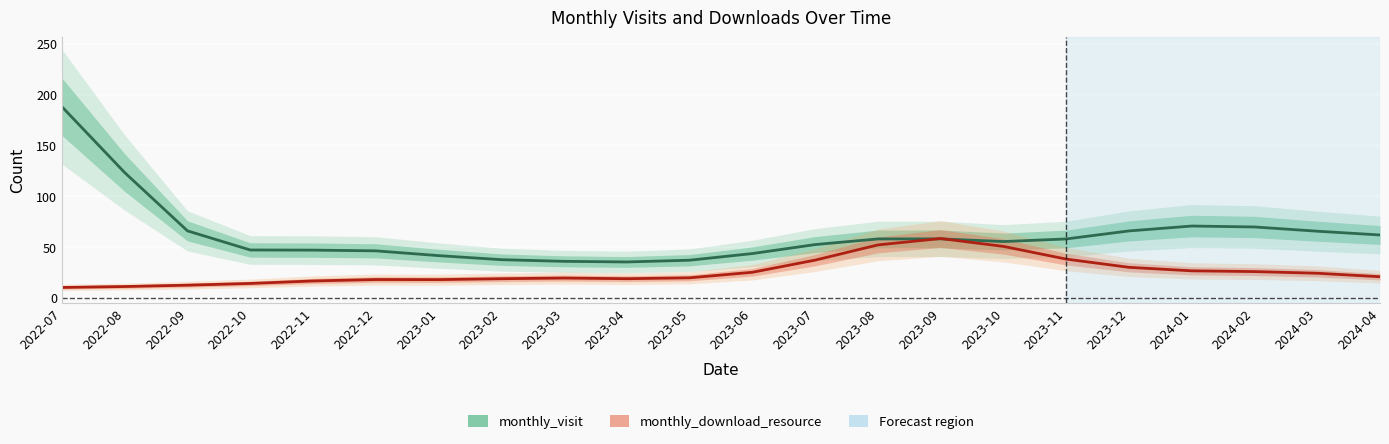

How many interior local valleys does the monthly_download_resource series have?

2